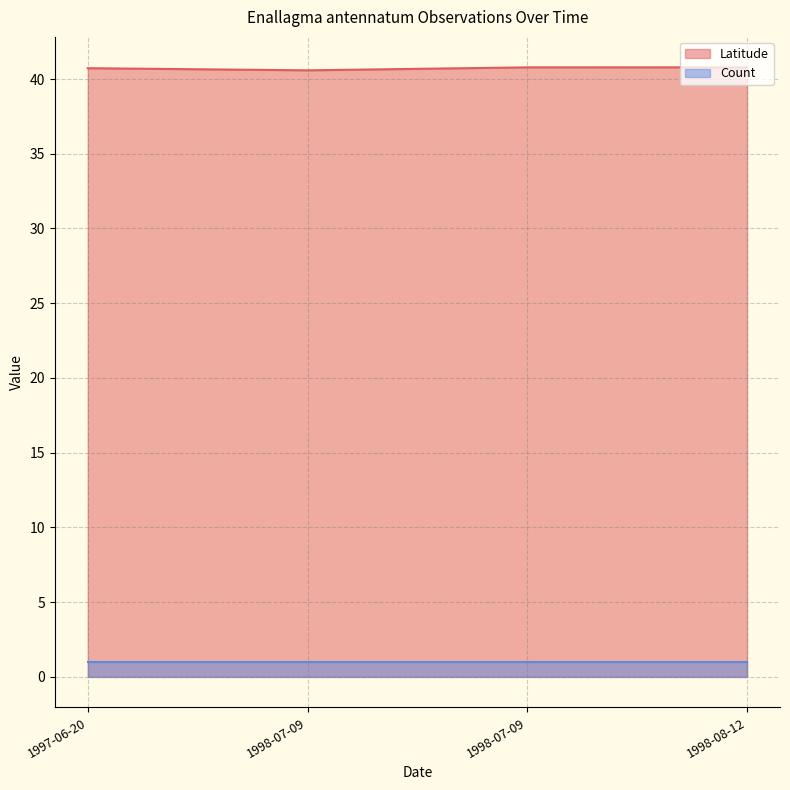

The value of Count at 1998-08-12 is 1.0. True or false?

True